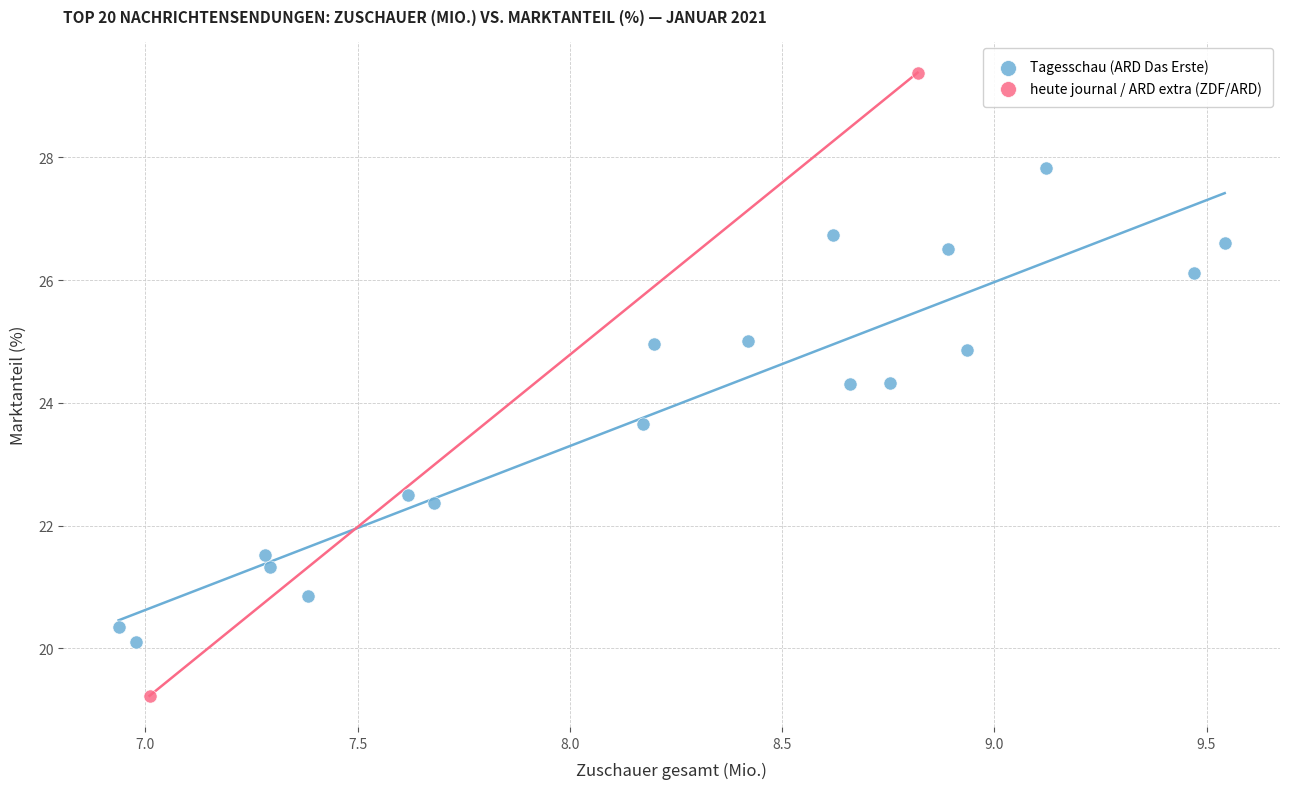

What are all the series names shown in the legend?

Tagesschau (ARD Das Erste), heute journal / ARD extra (ZDF/ARD)